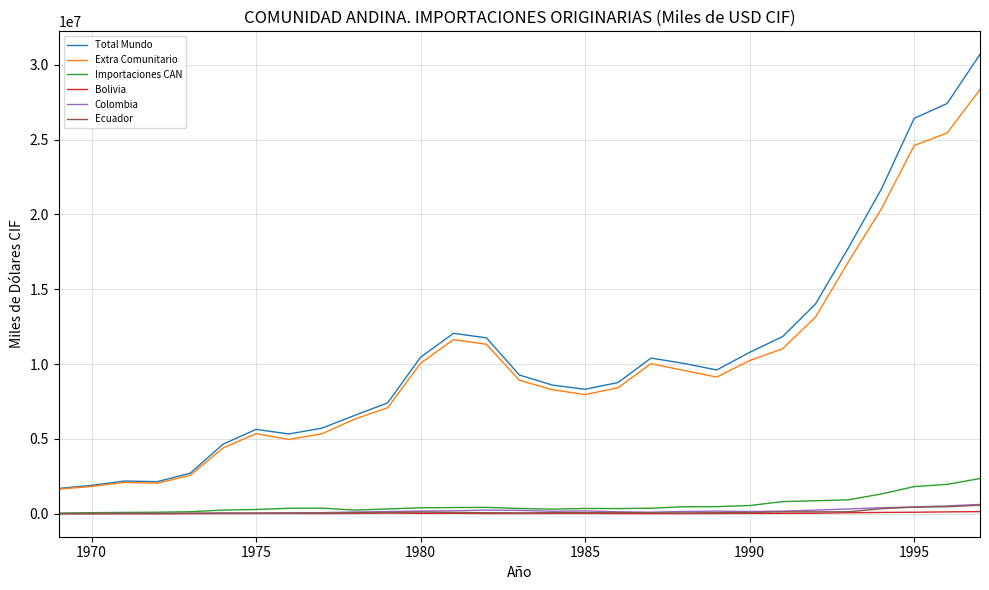

True or false: Total Mundo and Ecuador cross at least once.

False